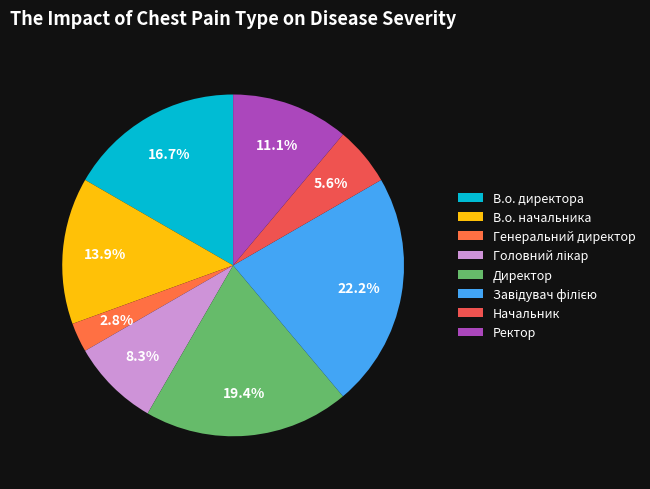

Approximately how many times larger is the value at В.о. директора compared to Начальник?

3.0